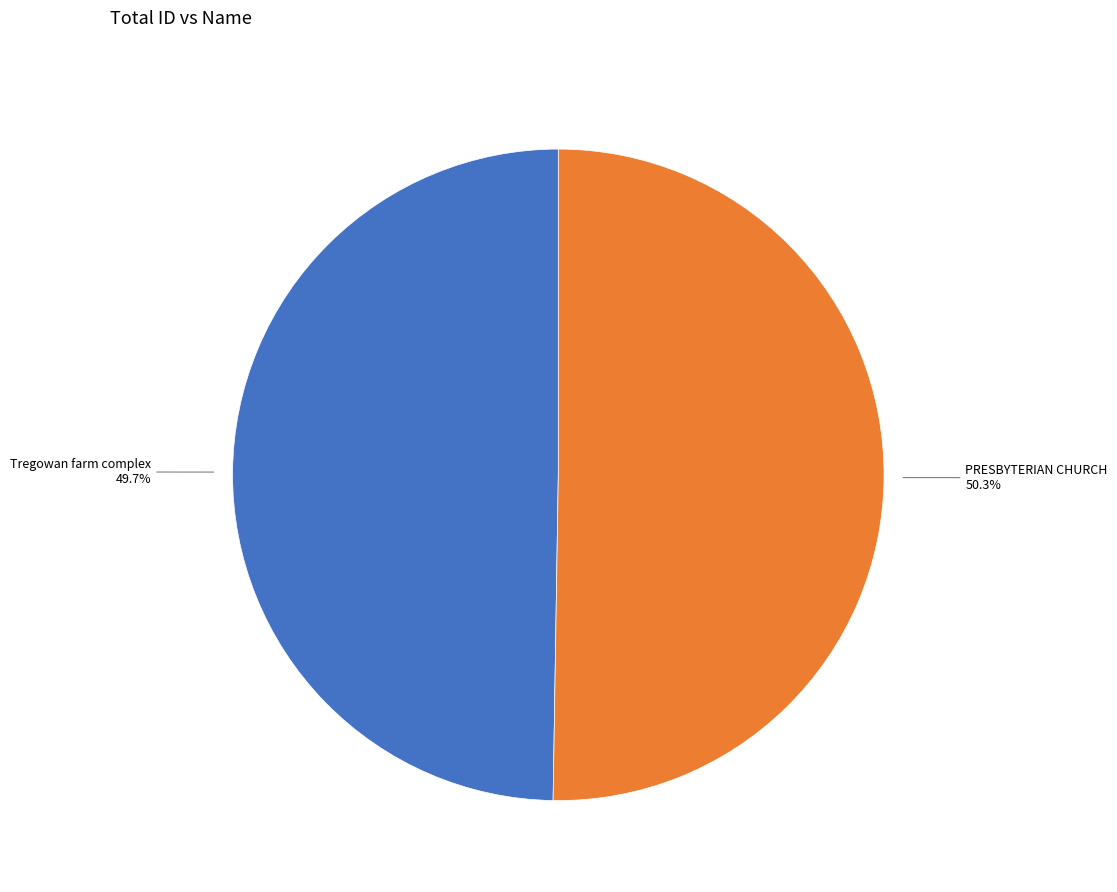

How many slices are in this pie chart?

2